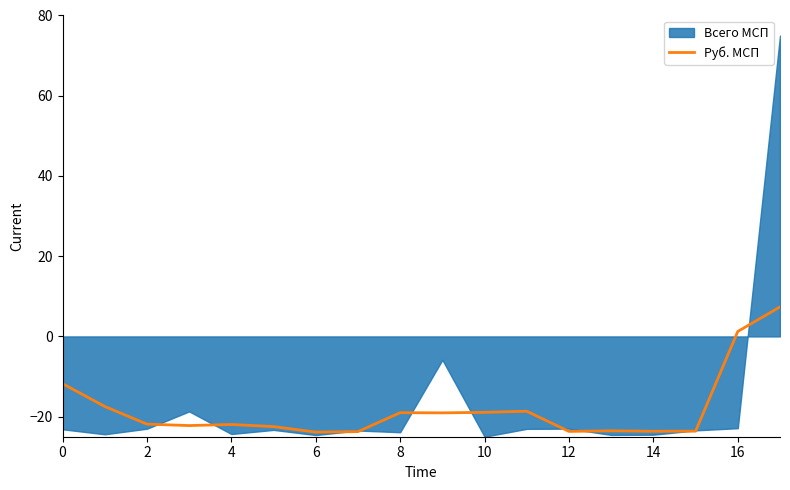

The value of Руб. МСП at 6 is -23.9. True or false?

True